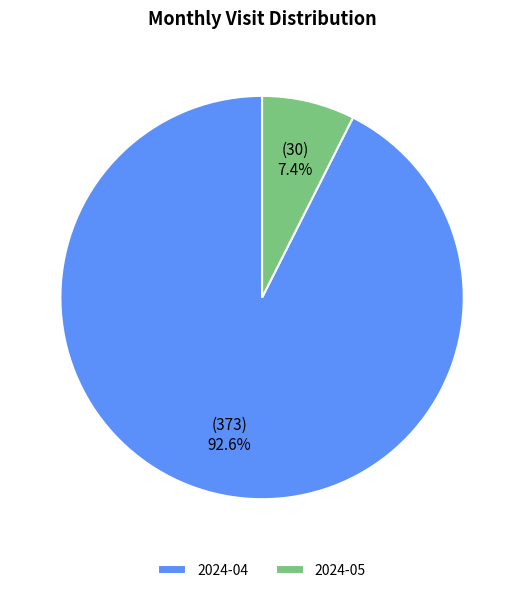

Which category has the smallest portion of the pie?

2024-05